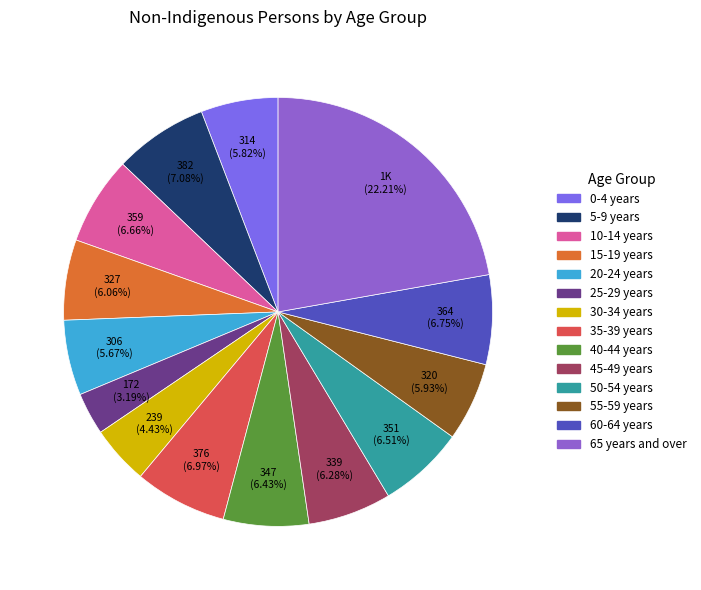

What percentage is NOT represented by 10-14 years?

93.3%